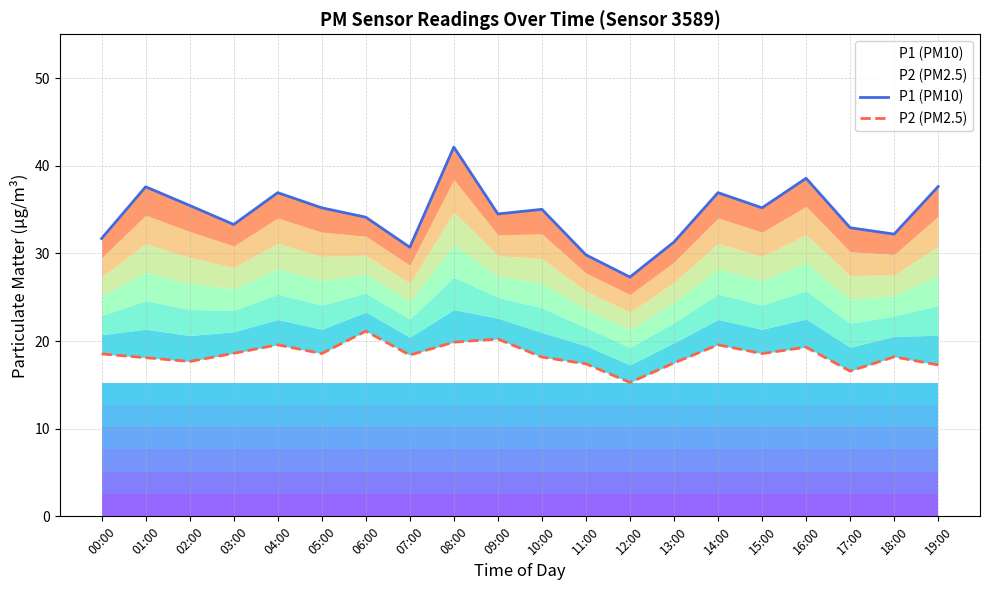

What is the value of the P2 (PM2.5) point at the 15th from the left?

19.6